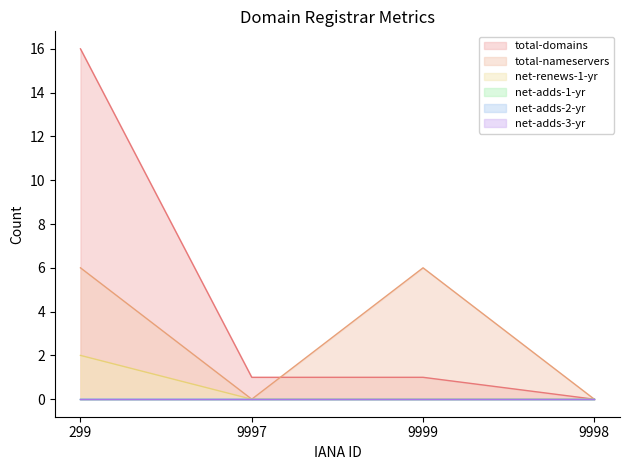

What is the value of the net-renews-1-yr point at the 1st from the left?

2